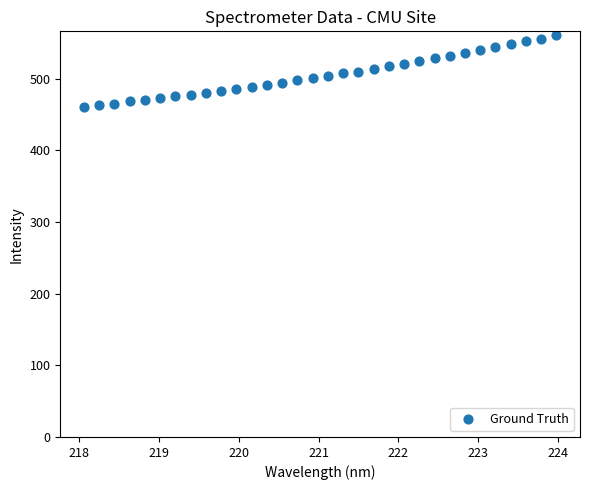

What is the range of X values (max minus min)?

5.9